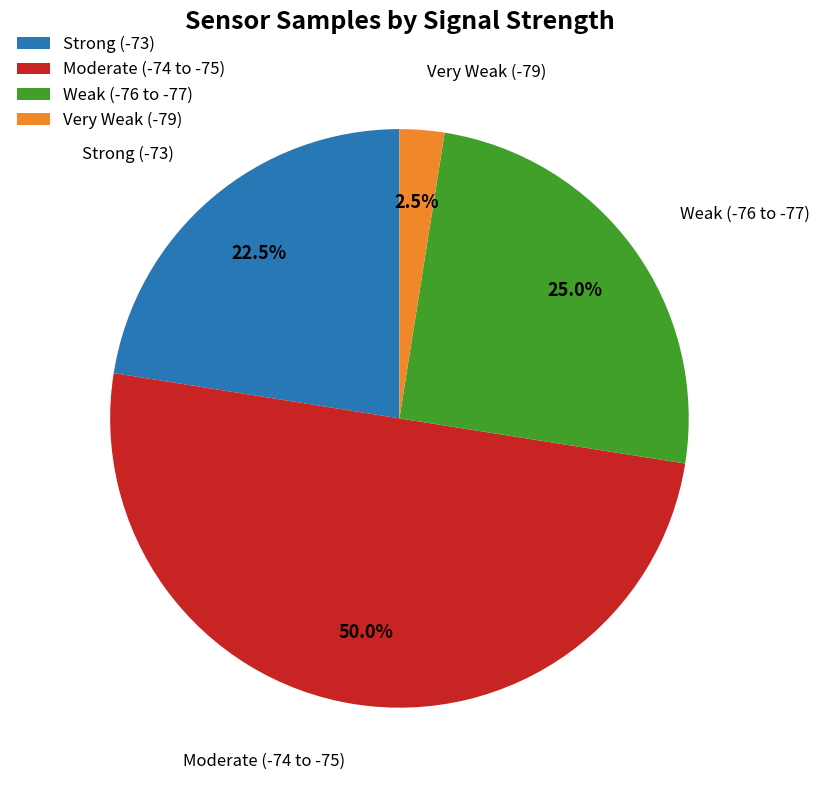

What portion of the pie excludes Weak (-76 to -77)?

75.0%